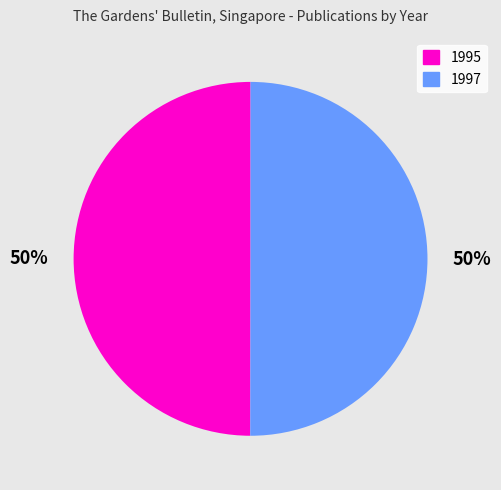

Combined, do 1997 and 1995 account for over 50%?

Yes